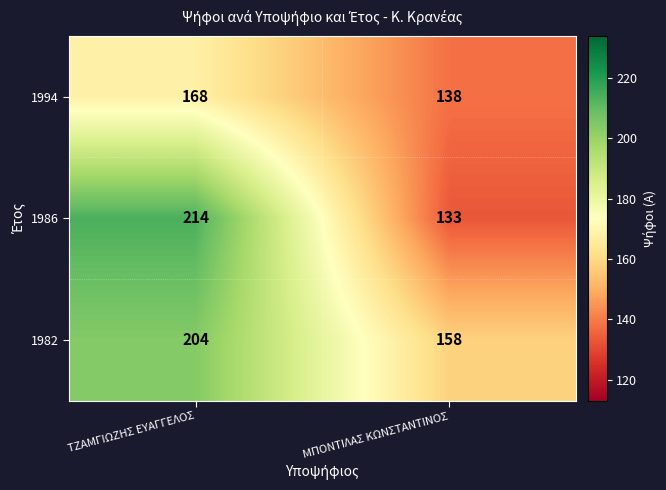

Reading left to right, extract all data points from this chart.

1994: 168	138
1986: 214	133
1982: 204	158